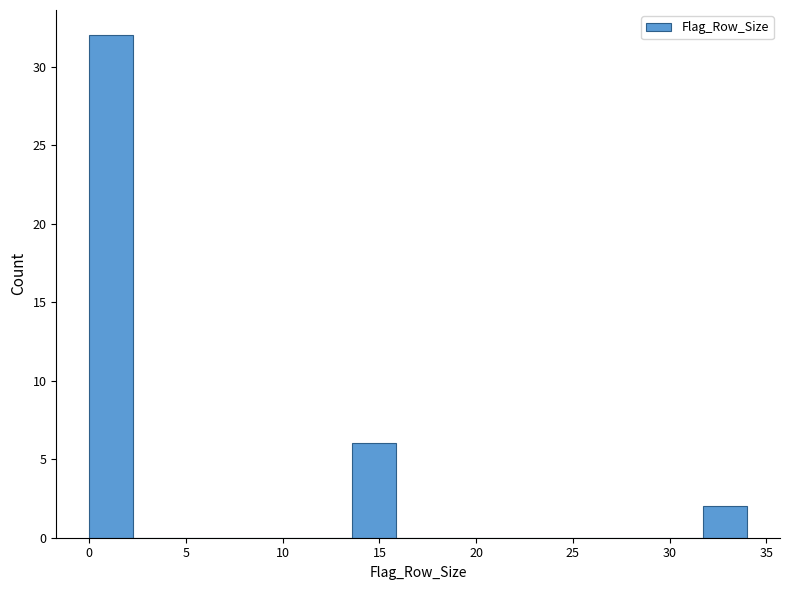

What is the height of the bar covering 31.5 to 34.0 on the x-axis? Neither the bar edges nor the heights are printed on the chart, so give them approximately, as read against the axes.

2